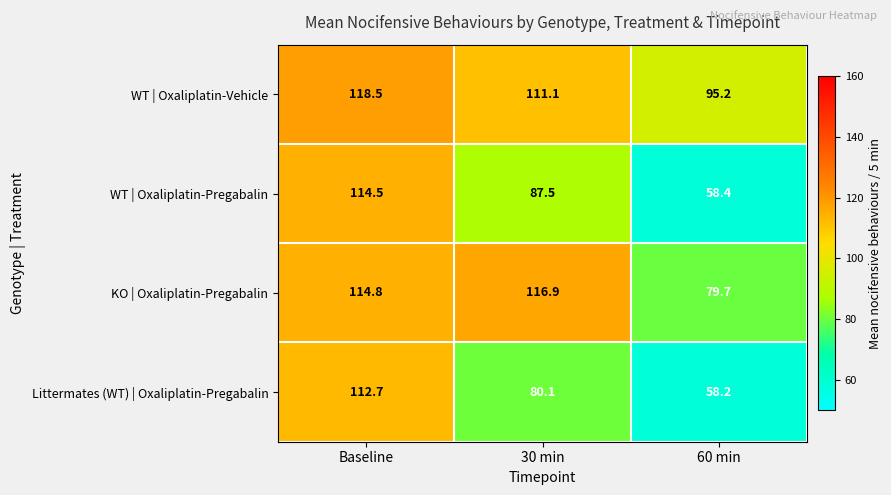

Which category has the highest value in the KO | Oxaliplatin-Pregabalin series?

30 min